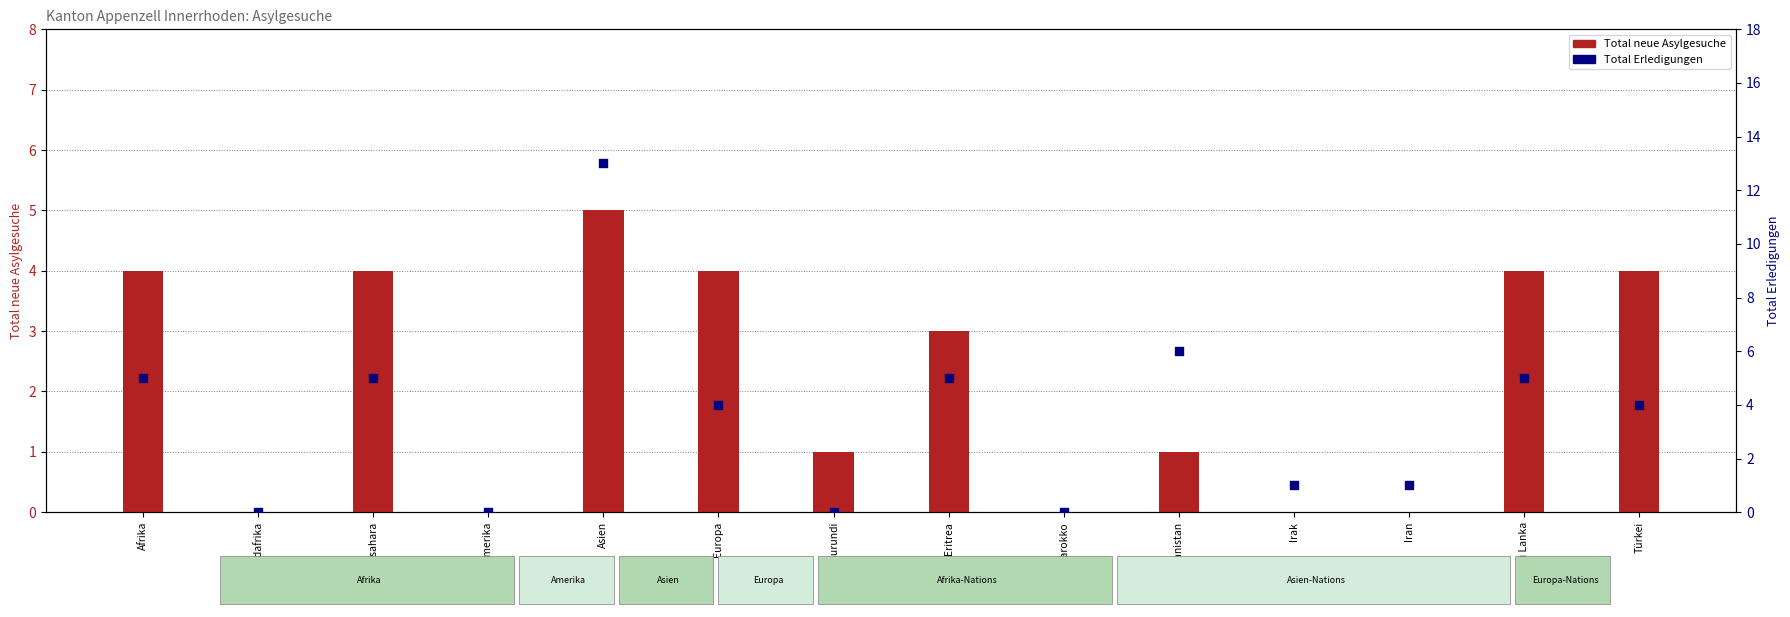

Which series reaches the maximum Y coordinate?

Total Erledigungen